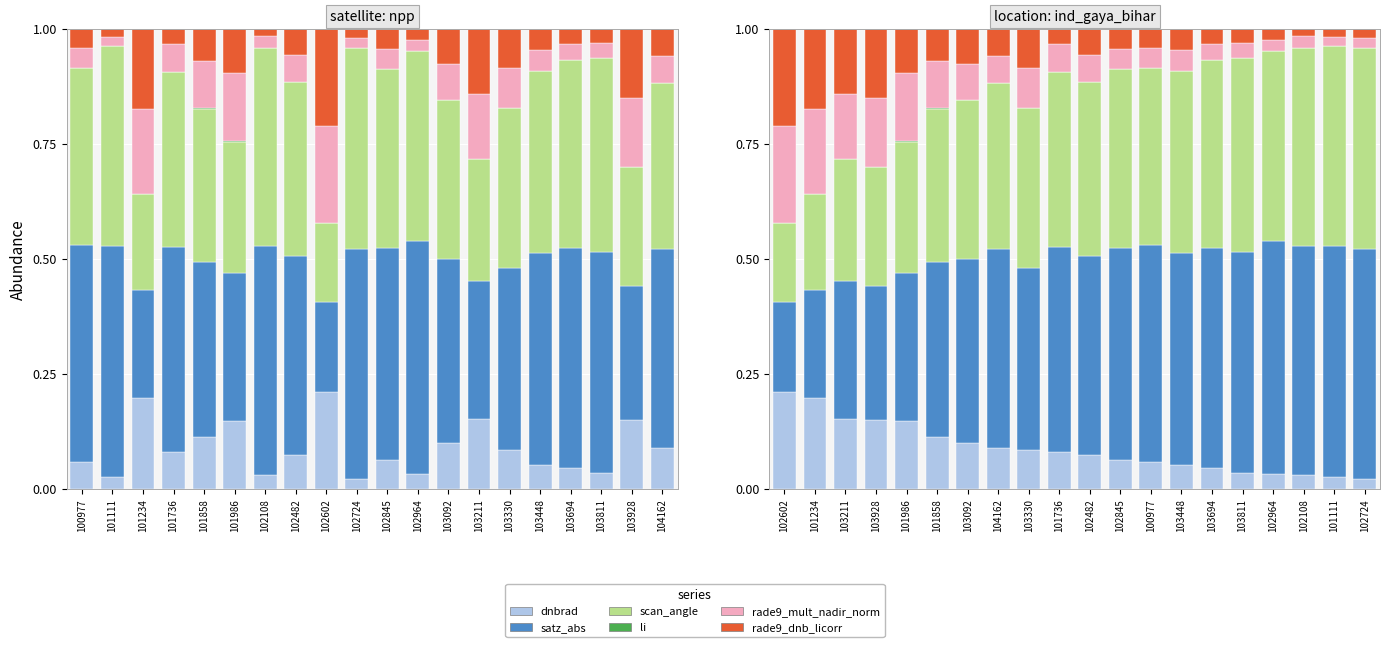

What are all the series names shown in the legend?

dnbrad, satz_abs, scan_angle, li, rade9_mult_nadir_norm, rade9_dnb_licorr